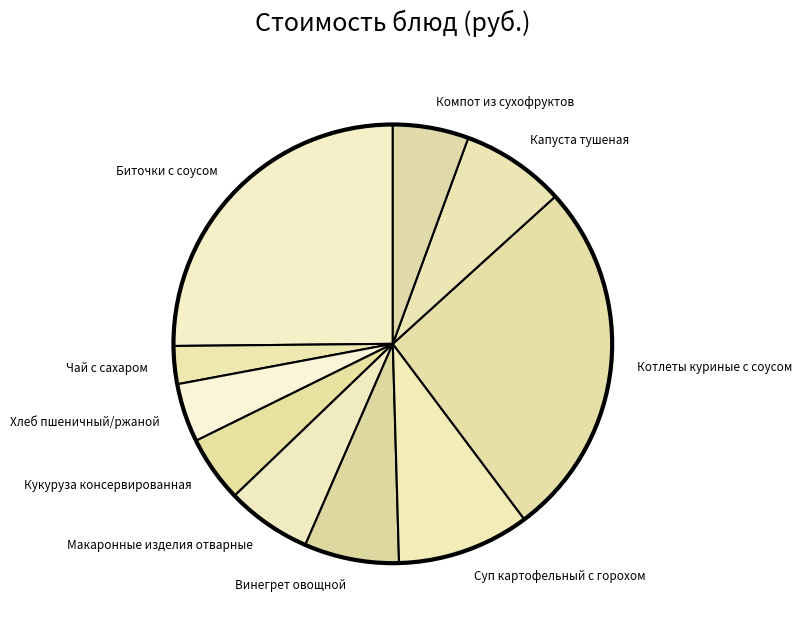

Which category has the biggest portion of the pie?

Котлеты куриные с соусом